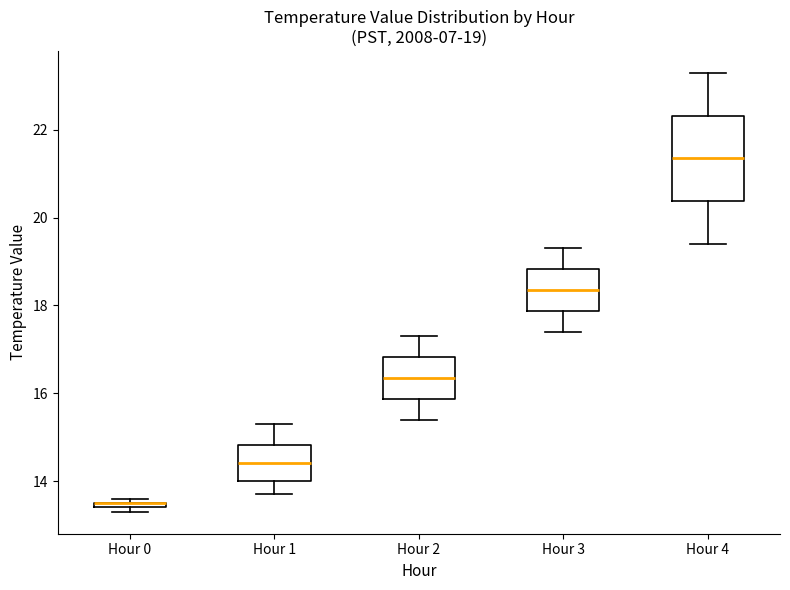

Comparing the boxes themselves (not the whiskers), which one is the tallest?

Hour 4